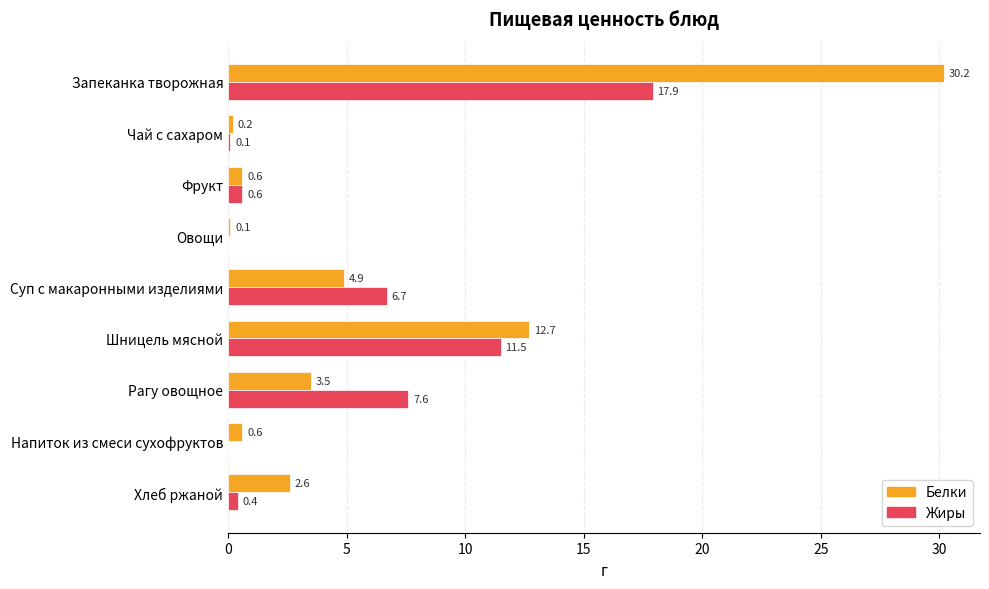

Where is Жиры nearest to the value 8?

Рагу овощное